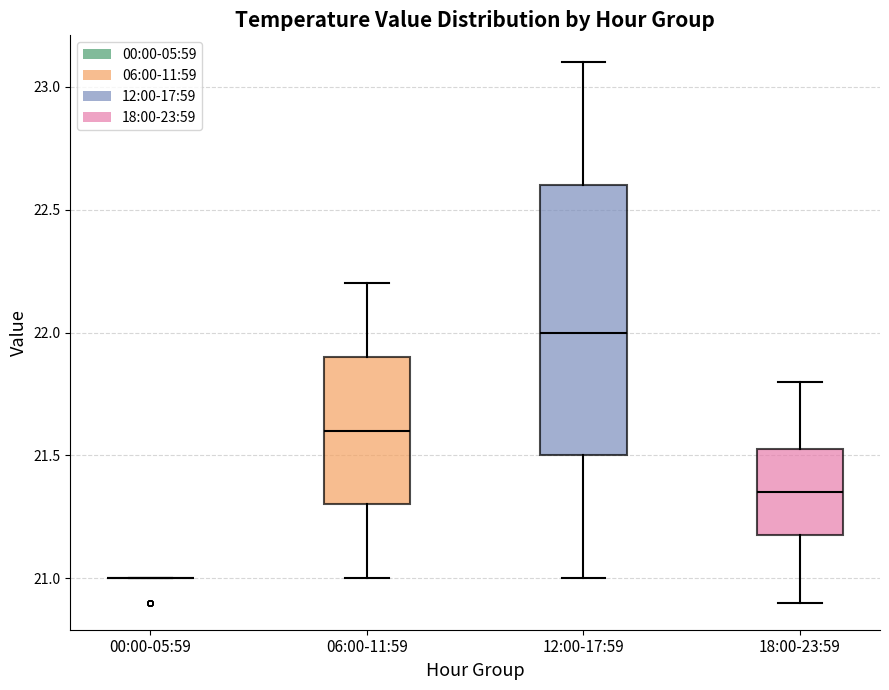

Reading left to right, read every box against the y-axis: the position of its median line, the range the box covers, and the ends of its whiskers. The values are not printed on the chart, so give them approximately, as read against the axis.

00:00-05:59: box collapsed to a line at 21.00, whiskers 21.00 to 21.00
06:00-11:59: median 21.60, box 21.30 to 21.90, whiskers 21.00 to 22.20
12:00-17:59: median 22.00, box 21.50 to 22.60, whiskers 21.00 to 23.10
18:00-23:59: median 21.35, box 21.20 to 21.55, whiskers 20.90 to 21.80